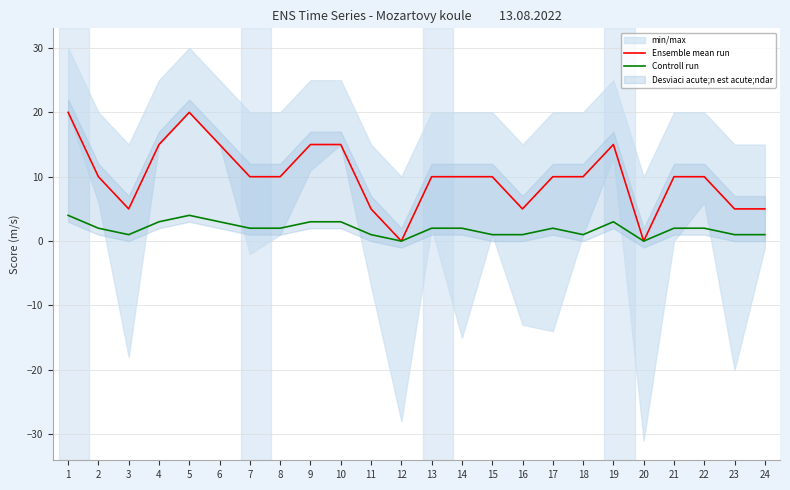

What is the total value across all series at 5?

24